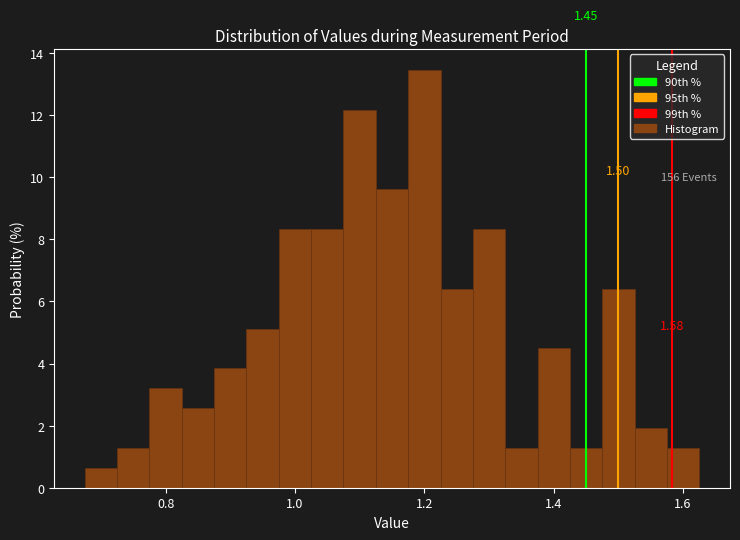

Around what value on the x-axis is the tallest bar? Give the approximate position of its centre, as read against the axis.

1.20